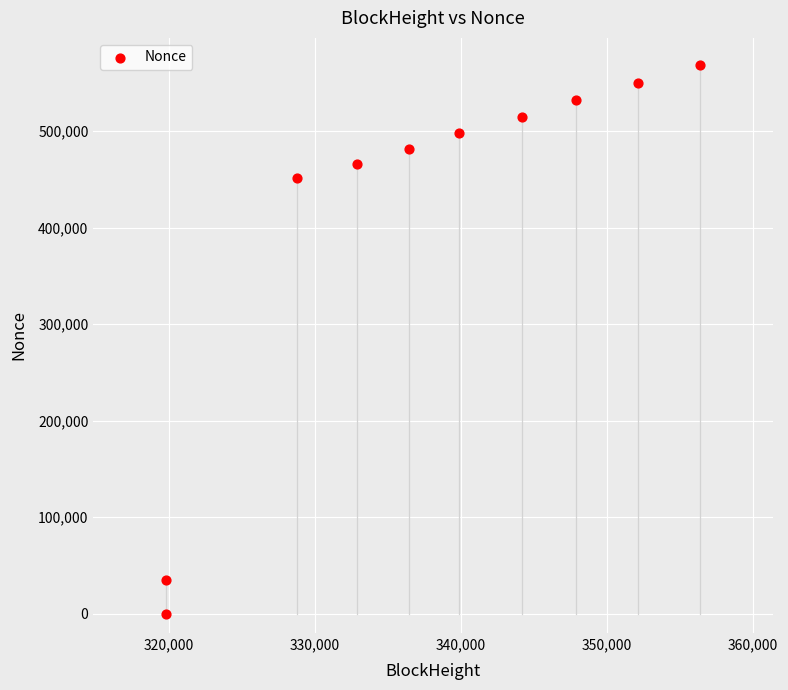

What is the range of Y values (max minus min)?

568138